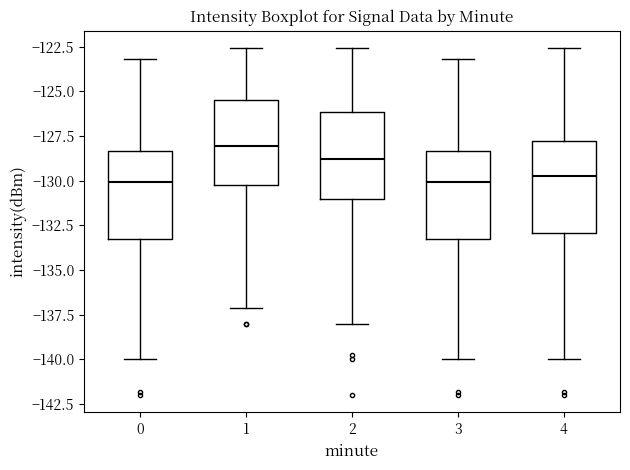

Where is the upper edge of the box at x = 2 on the y-axis? The values are not printed on the chart, so give them approximately, as read against the axis.

-126.0